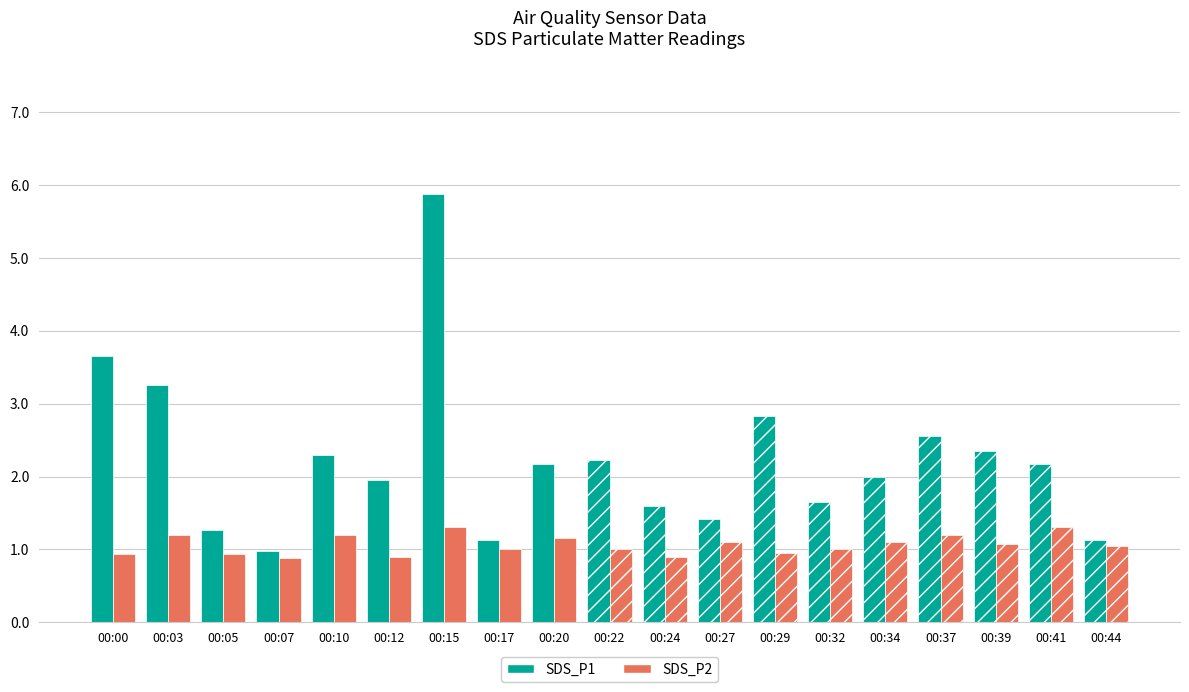

At which category is the sum across all series the highest?

00:15